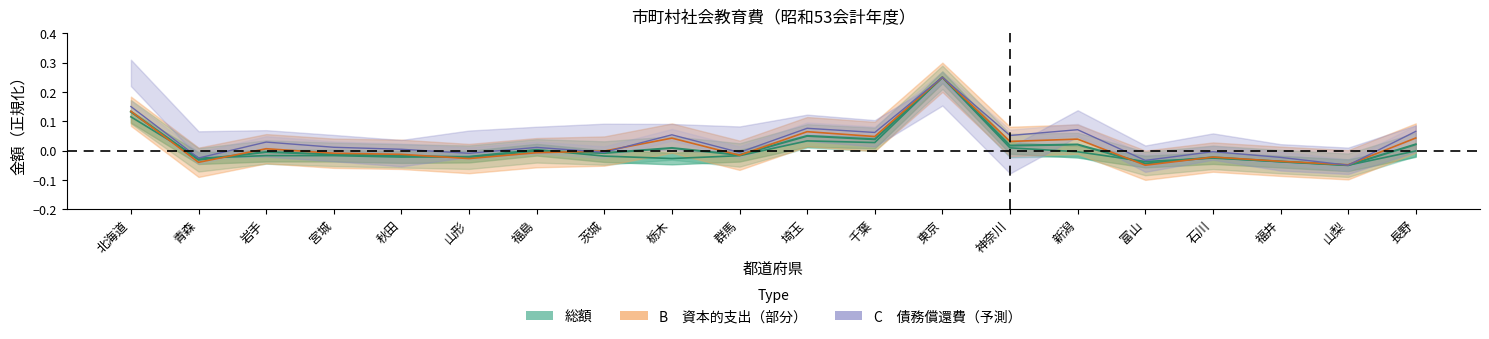

What is the difference between the 総額 values at 茨城 and 埼玉?

0.1